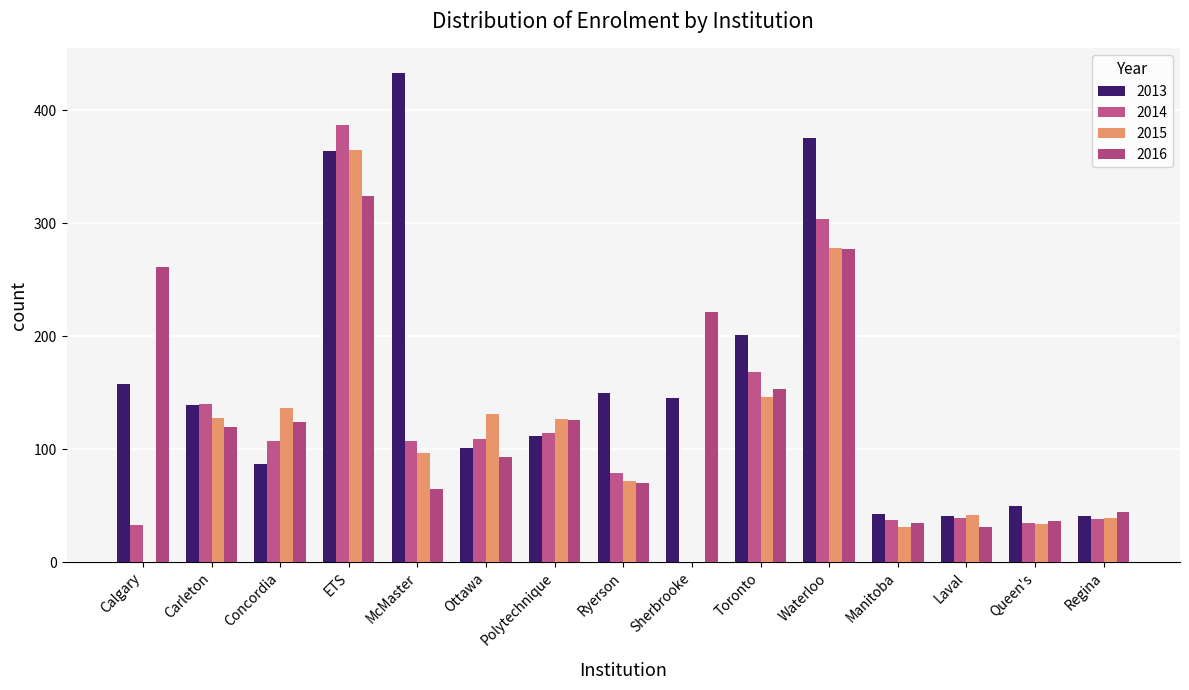

Read the 2014 value at Ryerson, to the nearest 50.

100